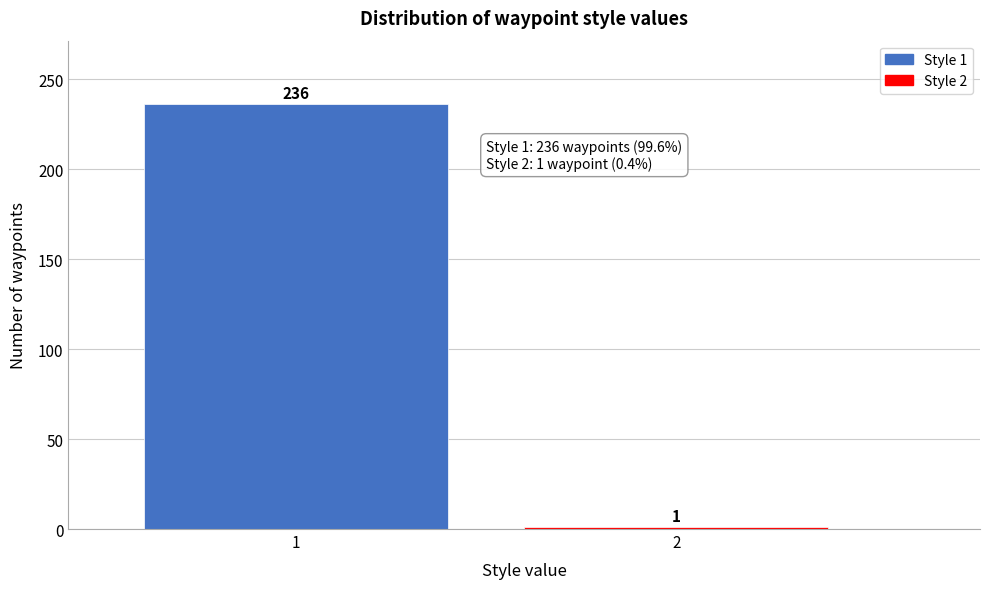

Reading right to left, list all the values displayed in this chart.

2=1	1=236